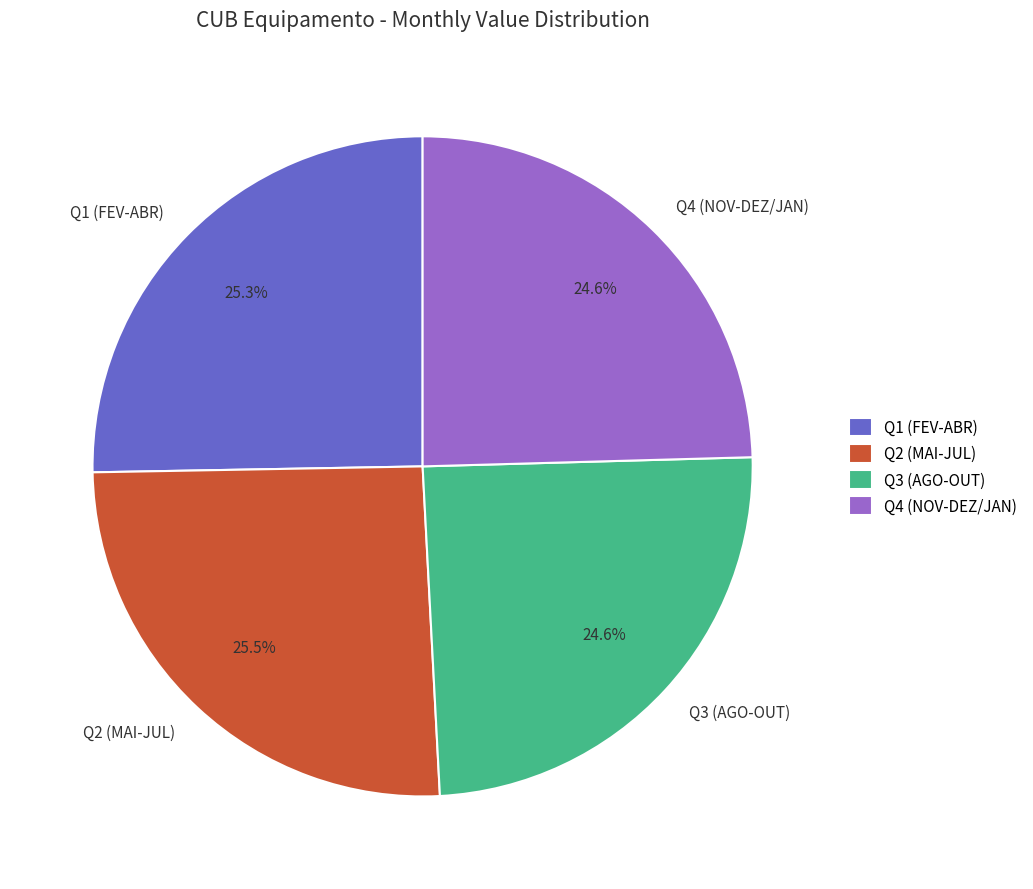

What is the total percentage of Q1 (FEV-ABR) and Q3 (AGO-OUT)?

49.9%